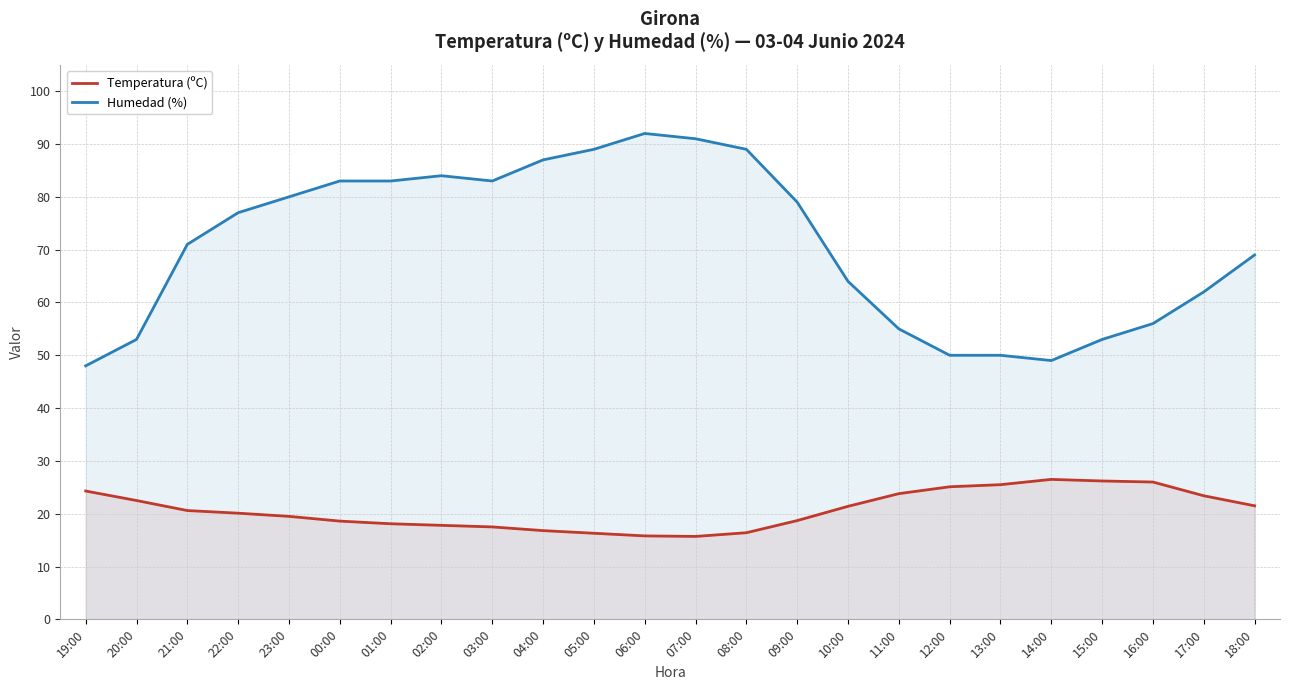

What is the value of the Humedad (%) point at the 8th from the left?

84.0